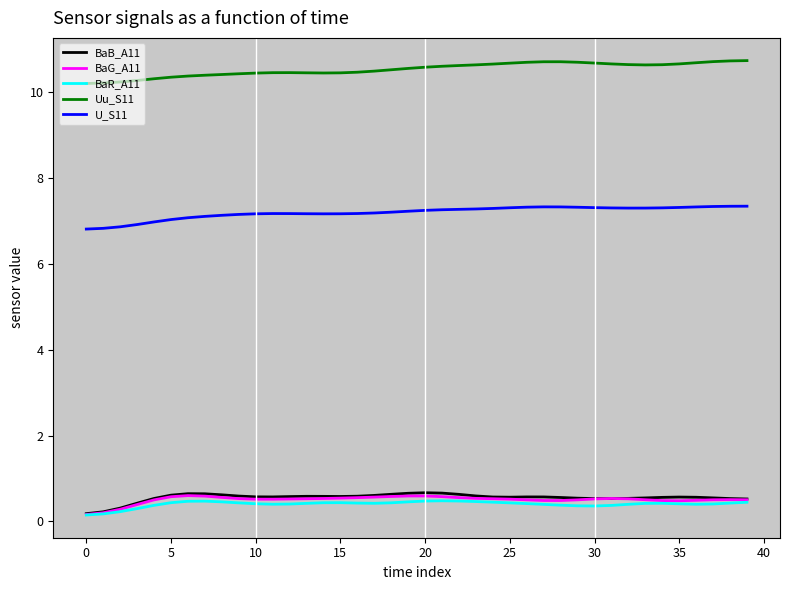

Which series has the largest total across all categories?

Uu_S11